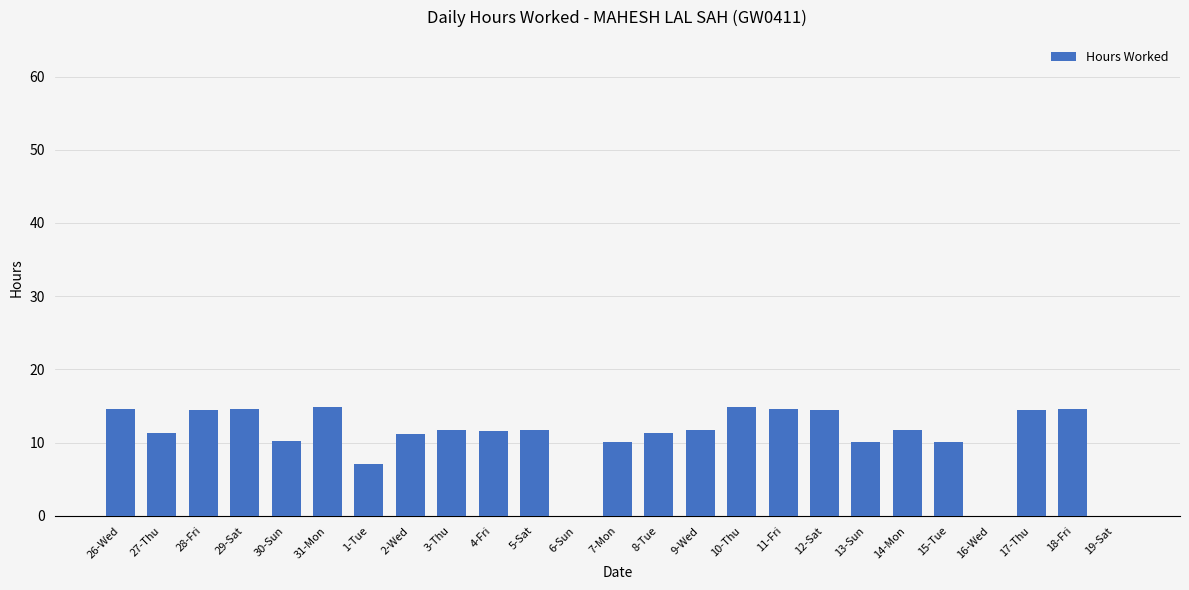

Which has a higher value, 15-Tue or 12-Sat?

12-Sat